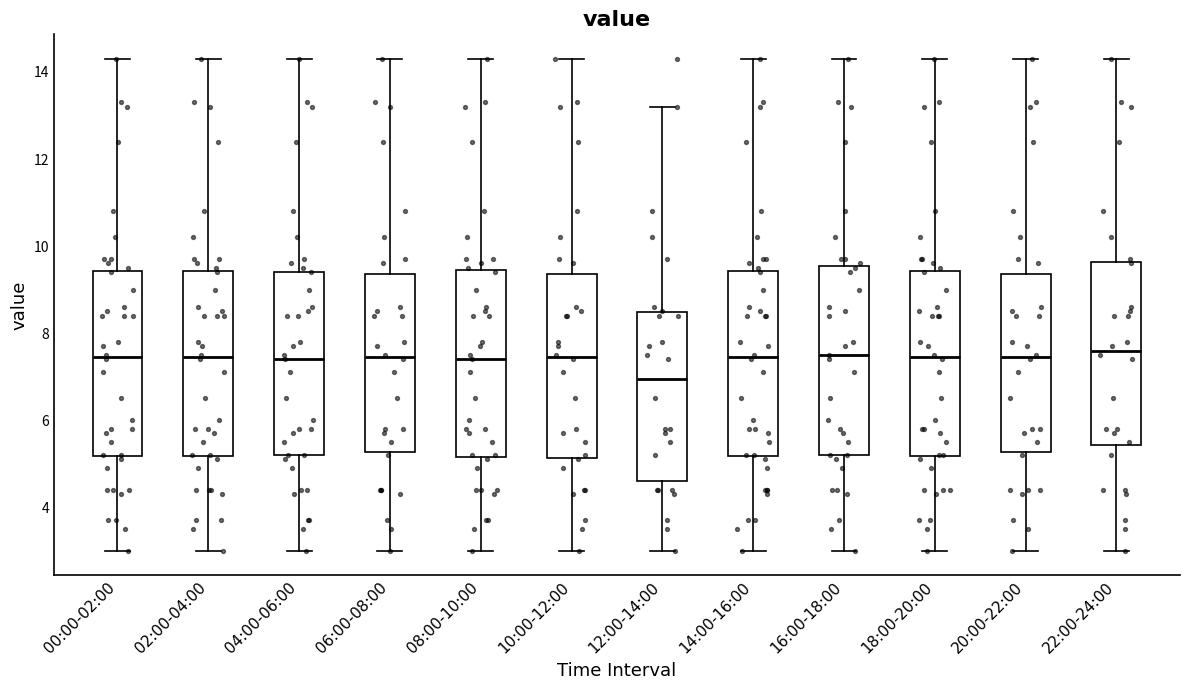

Reading left to right, transcribe this box plot: for each box, give where its median line is, the range the box spans, and where its two whiskers end, as read against the y-axis. The values are not printed on the chart, so give them approximately, as read against the axis.

00:00-02:00: median 7.4, box 5.2 to 9.4, whiskers 3.0 to 14.4
02:00-04:00: median 7.4, box 5.2 to 9.4, whiskers 3.0 to 14.4
04:00-06:00: median 7.4, box 5.2 to 9.4, whiskers 3.0 to 14.4
06:00-08:00: median 7.4, box 5.2 to 9.4, whiskers 3.0 to 14.4
08:00-10:00: median 7.4, box 5.2 to 9.4, whiskers 3.0 to 14.4
10:00-12:00: median 7.4, box 5.2 to 9.4, whiskers 3.0 to 14.4
12:00-14:00: median 7.0, box 4.6 to 8.4, whiskers 3.0 to 13.2
14:00-16:00: median 7.4, box 5.2 to 9.4, whiskers 3.0 to 14.4
16:00-18:00: median 7.6, box 5.2 to 9.6, whiskers 3.0 to 14.4
18:00-20:00: median 7.4, box 5.2 to 9.4, whiskers 3.0 to 14.4
20:00-22:00: median 7.4, box 5.2 to 9.4, whiskers 3.0 to 14.4
22:00-24:00: median 7.6, box 5.4 to 9.6, whiskers 3.0 to 14.4